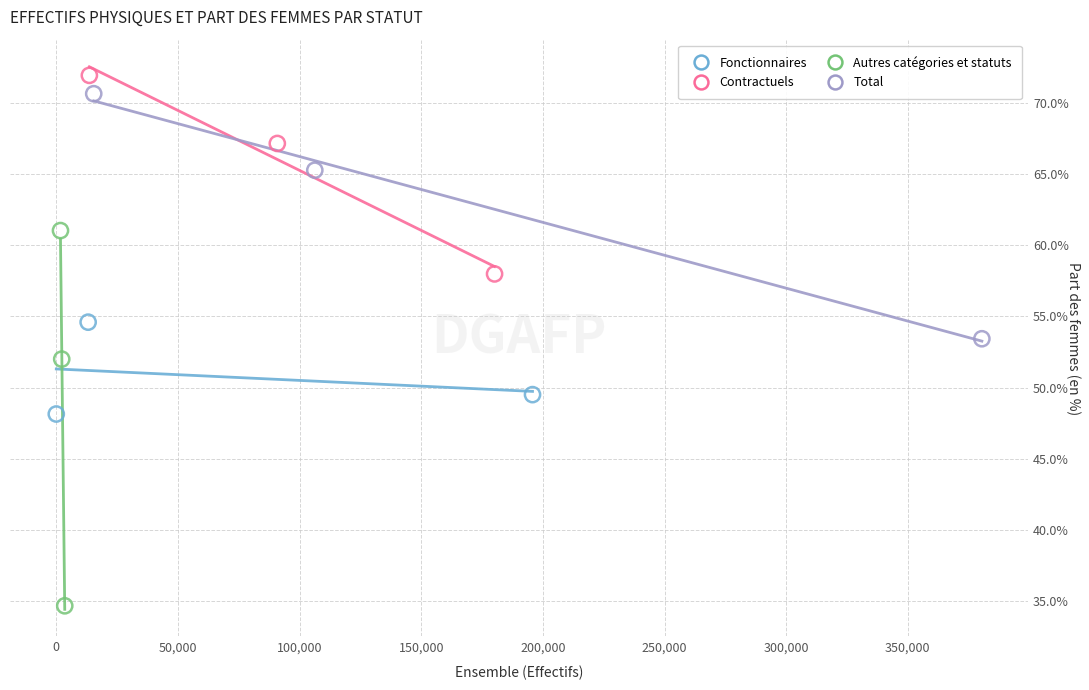

Which series reaches the maximum Y coordinate?

Contractuels